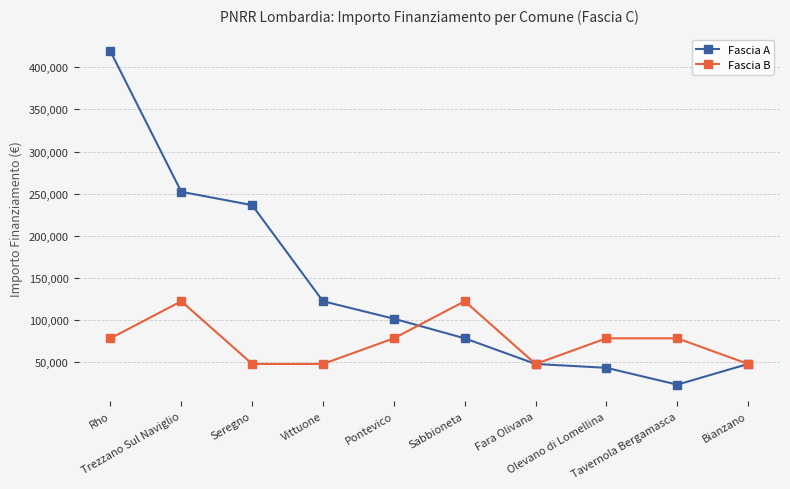

Between which two adjacent categories do Fascia B and Fascia A first intersect?

Pontevico and Sabbioneta